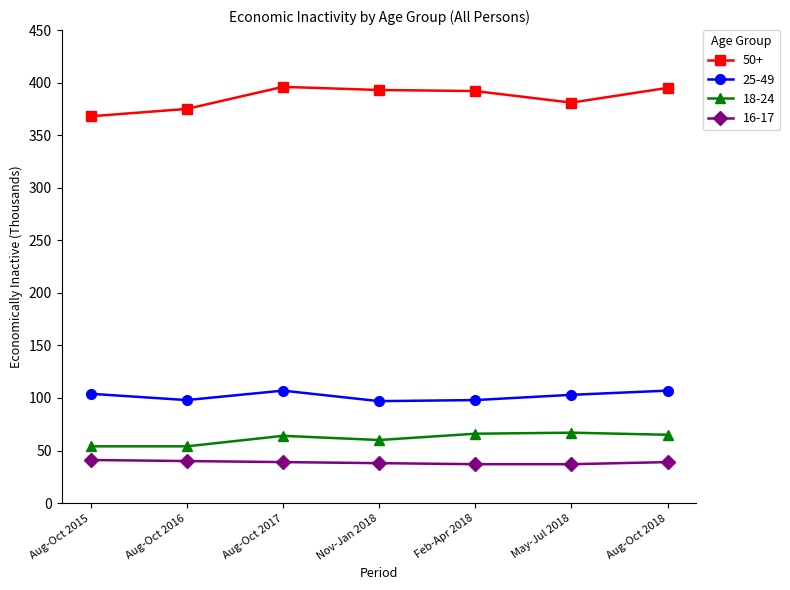

Which series has the largest total across all categories?

50+